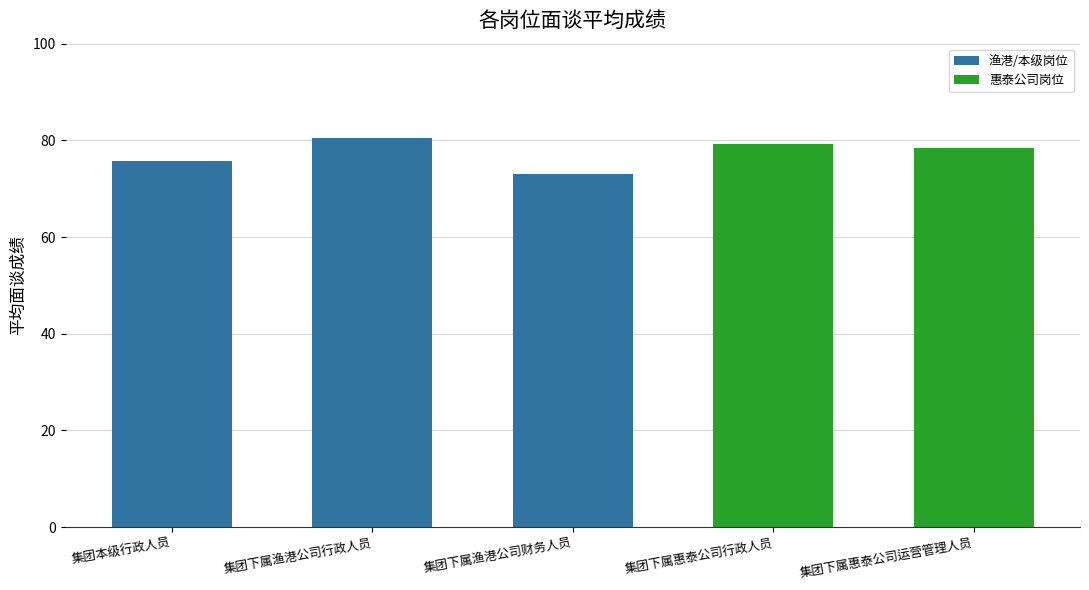

What position from the right is 集团本级行政人员?

5